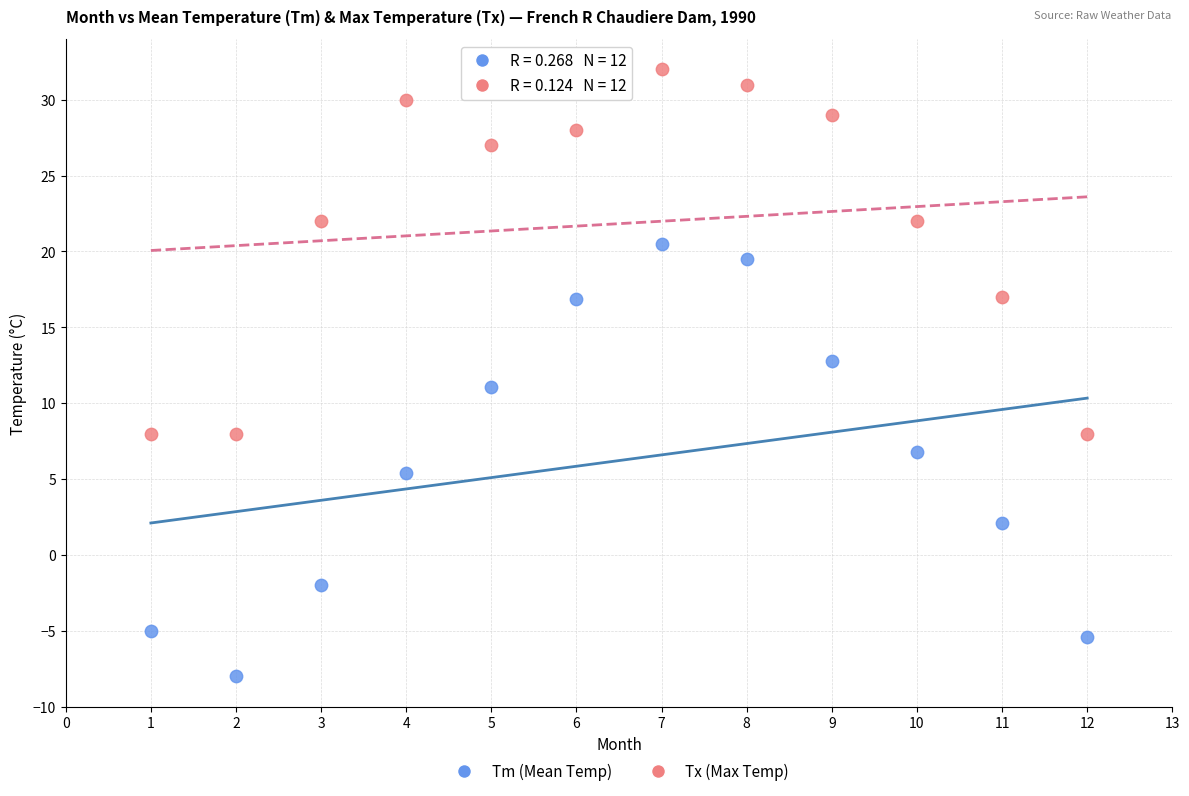

Which series contains the lowest Y value?

Tm (Mean Temp)